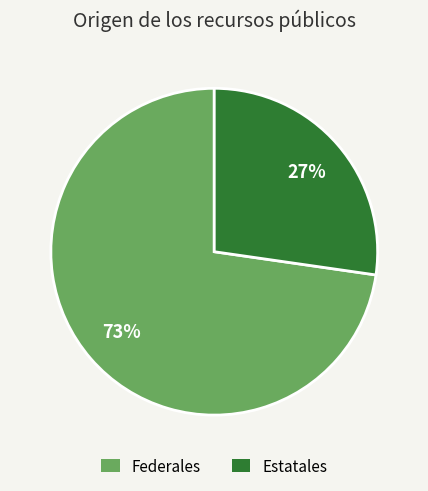

Count the number of slices in the pie.

2